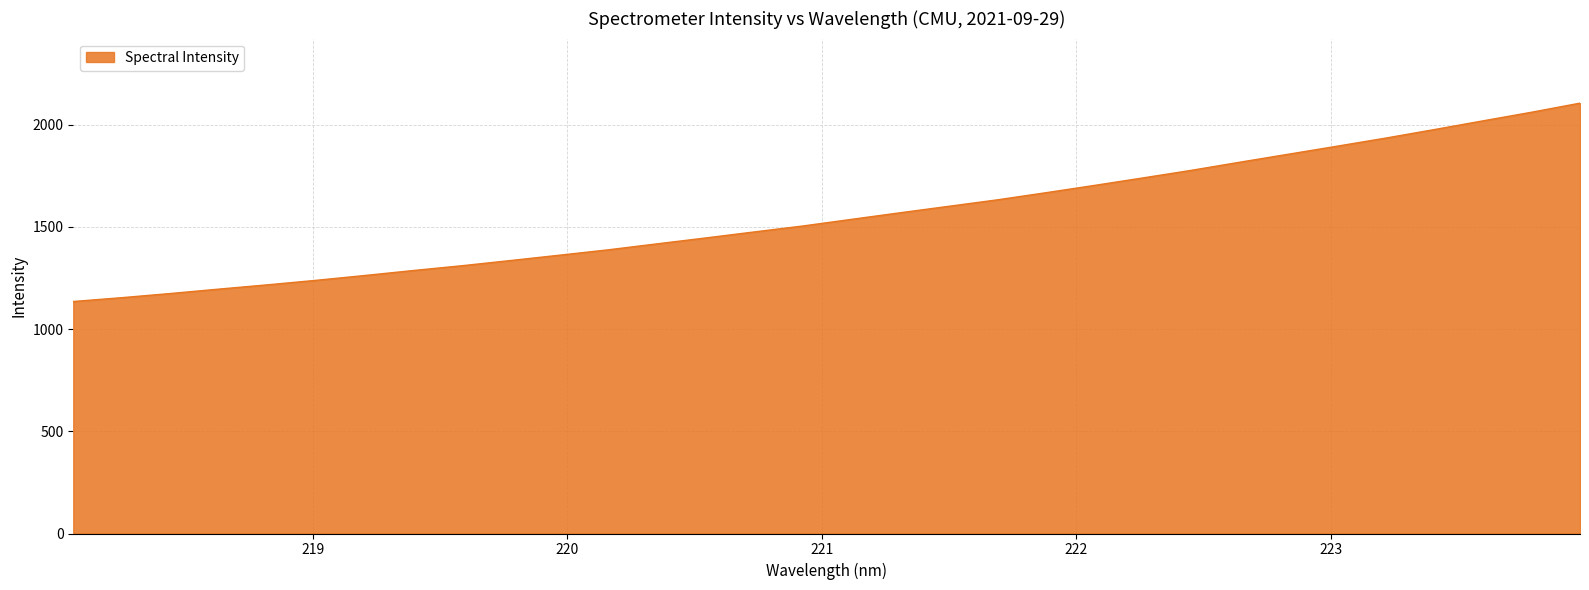

What is the difference between the maximum and minimum values?

970.3